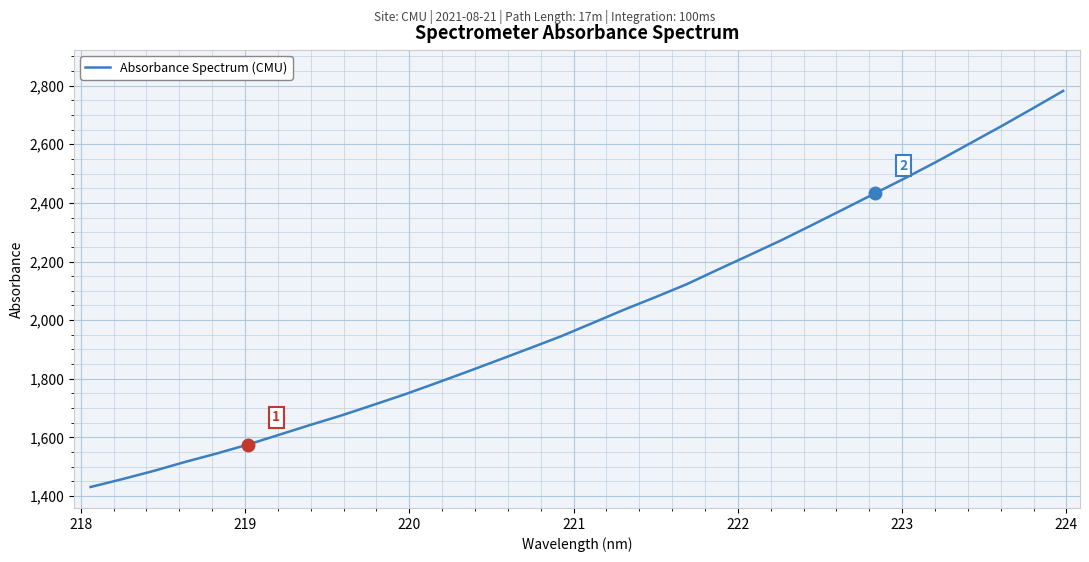

What is the greatest value displayed?

2782.0